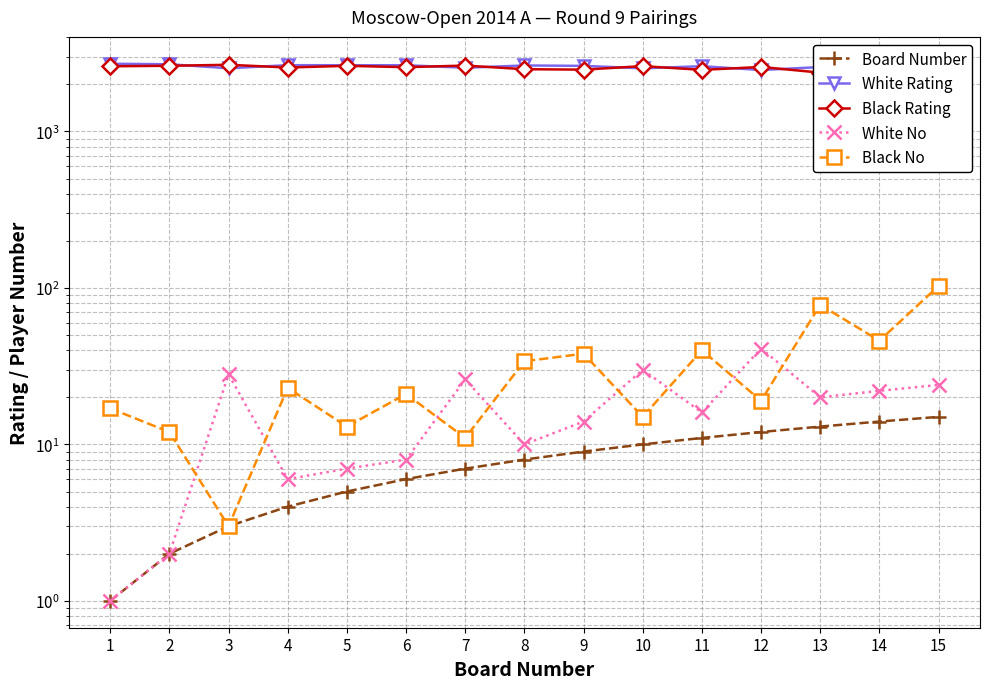

Which series has the widest spread of values?

Black Rating